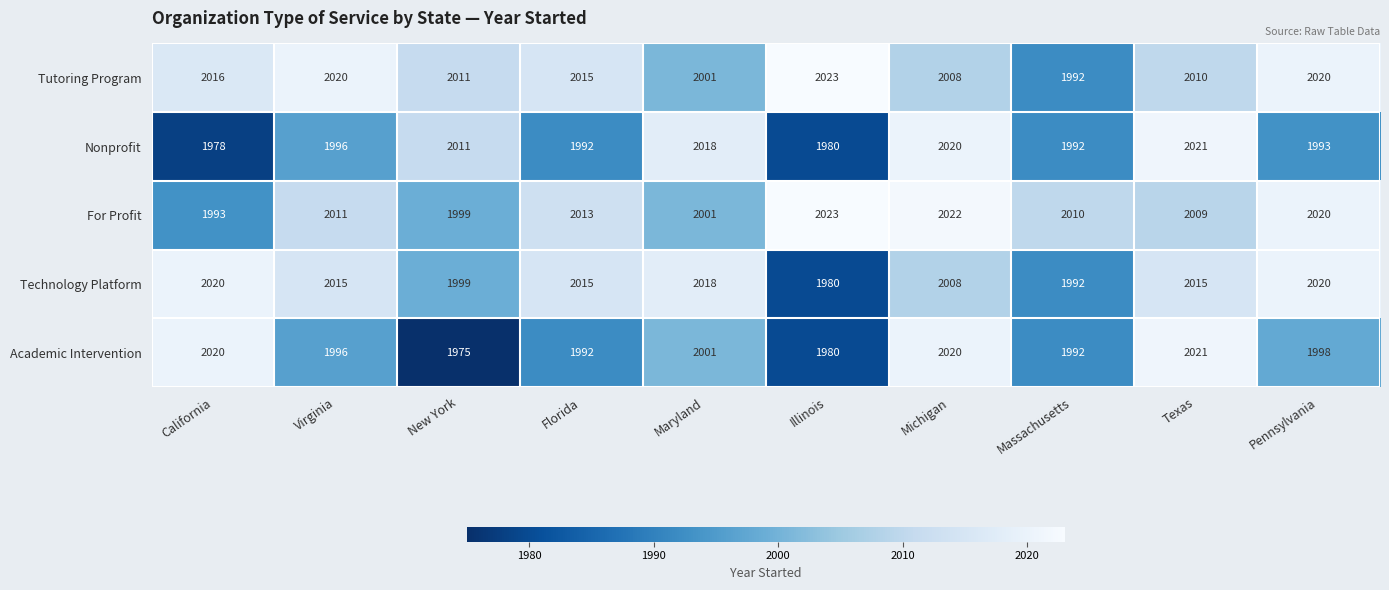

True or false: For Profit has a value of 2001 at Maryland.

True